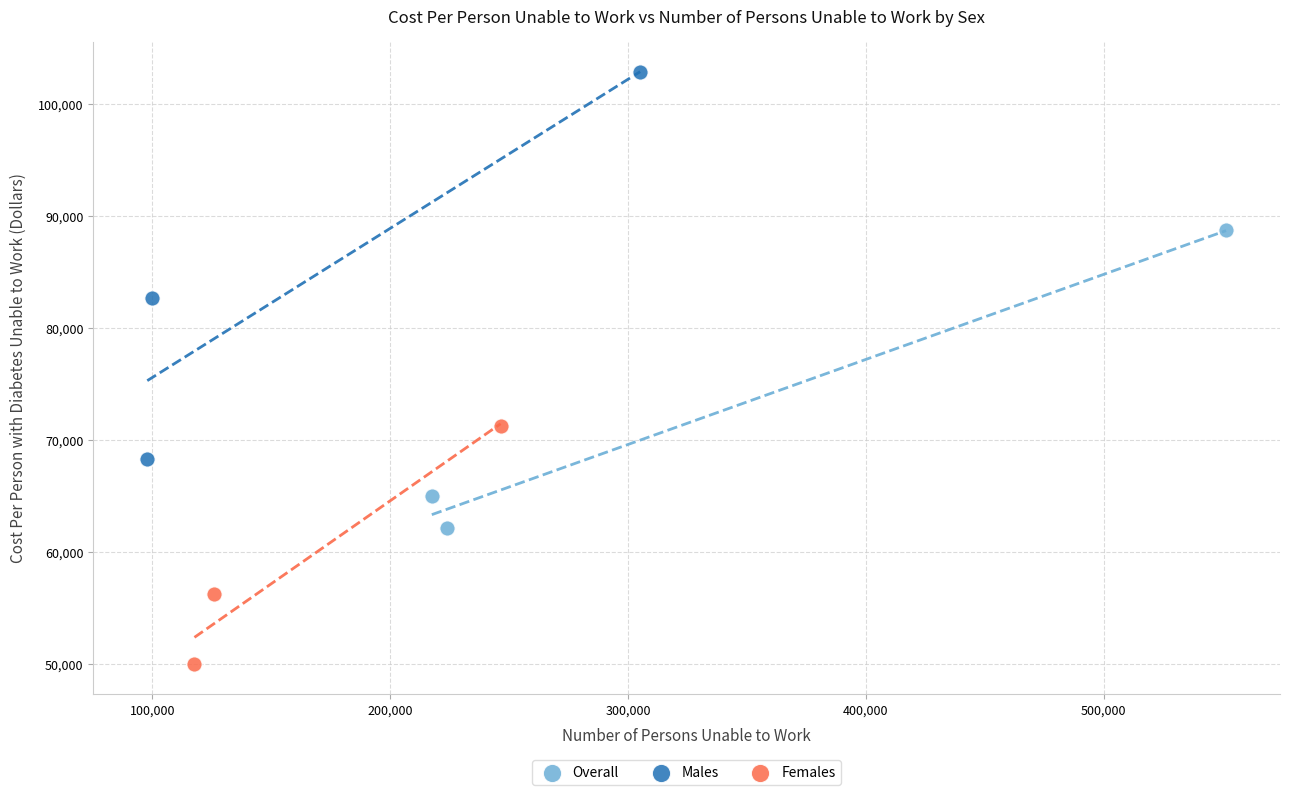

Which series reaches the minimum Y coordinate?

Females